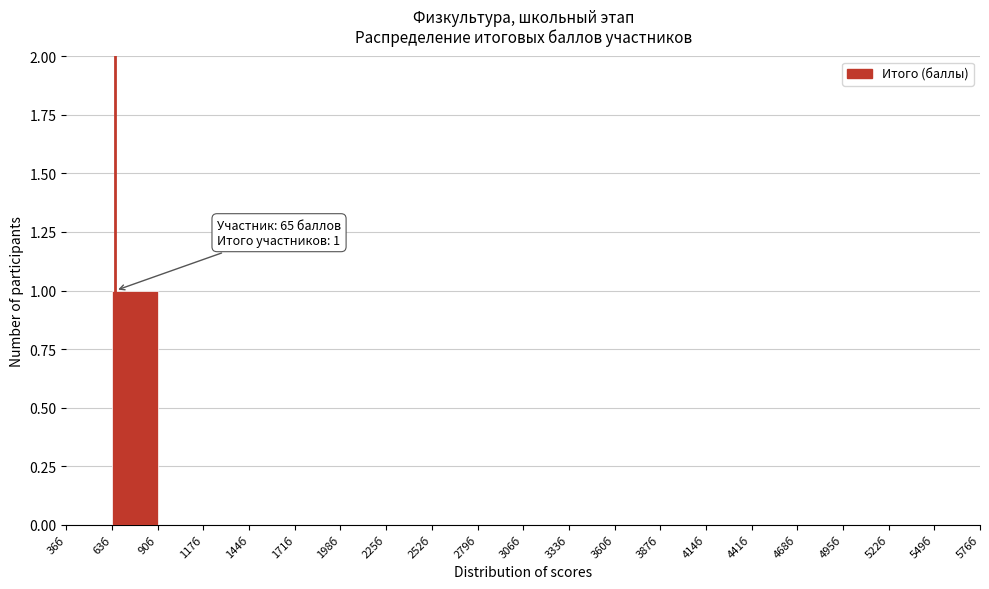

Over which range of the x-axis is the bar tallest?

63 to 90